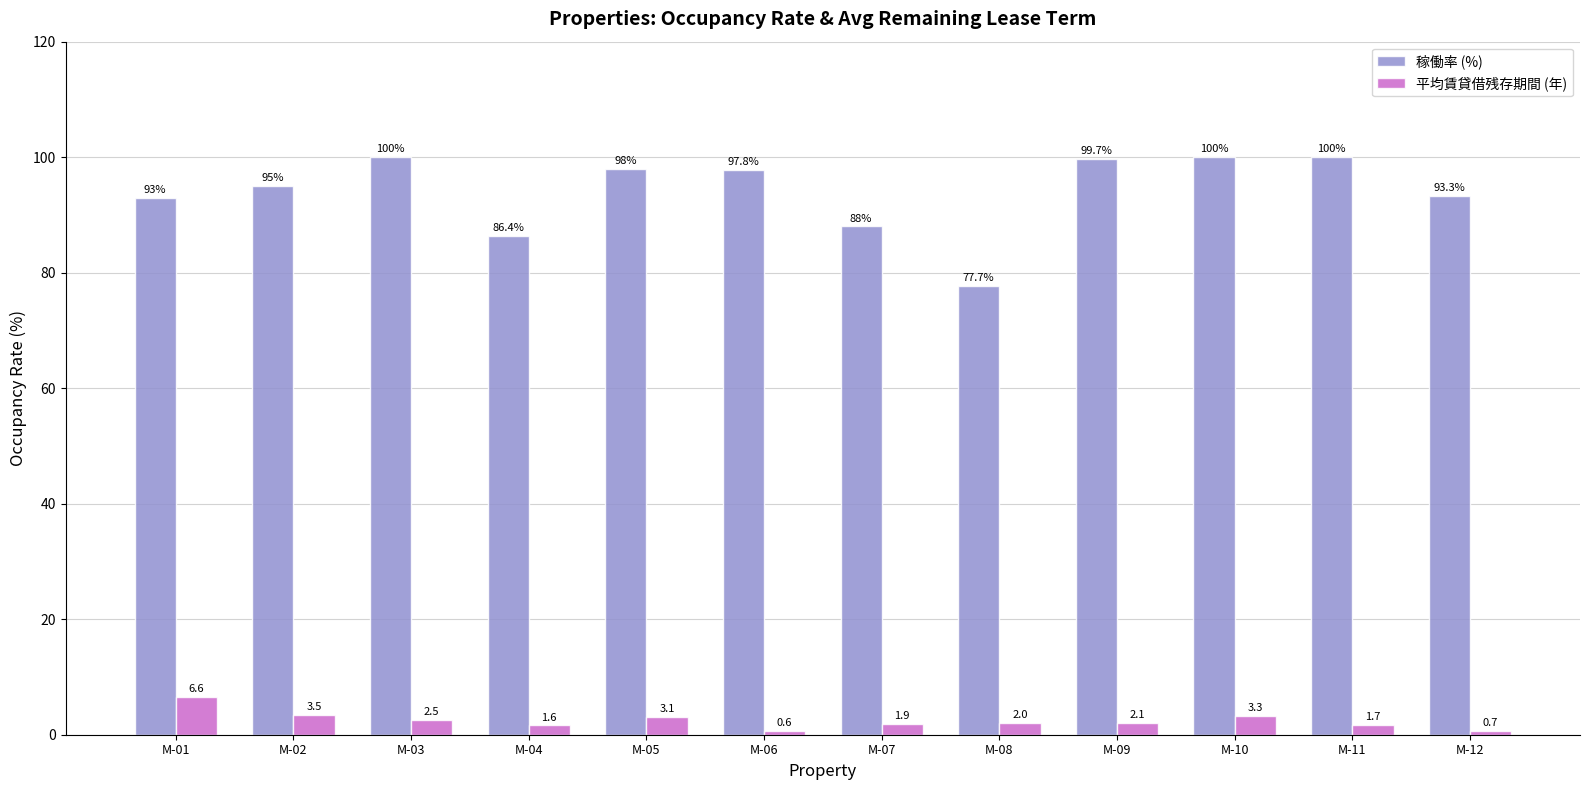

At how many categories does at least one series exceed 8?

12